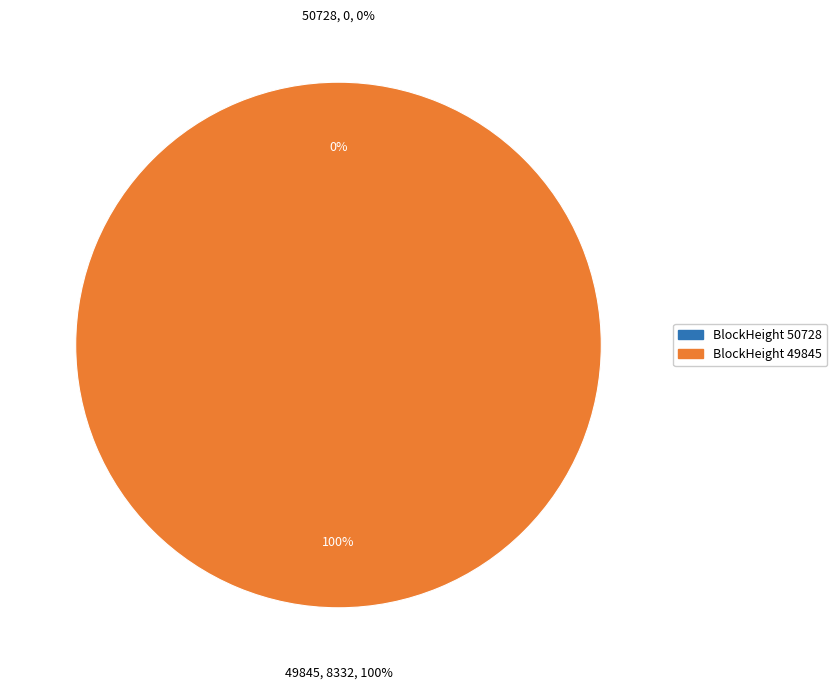

To the nearest percent, what is the difference between the largest and smallest slice percentages?

100%